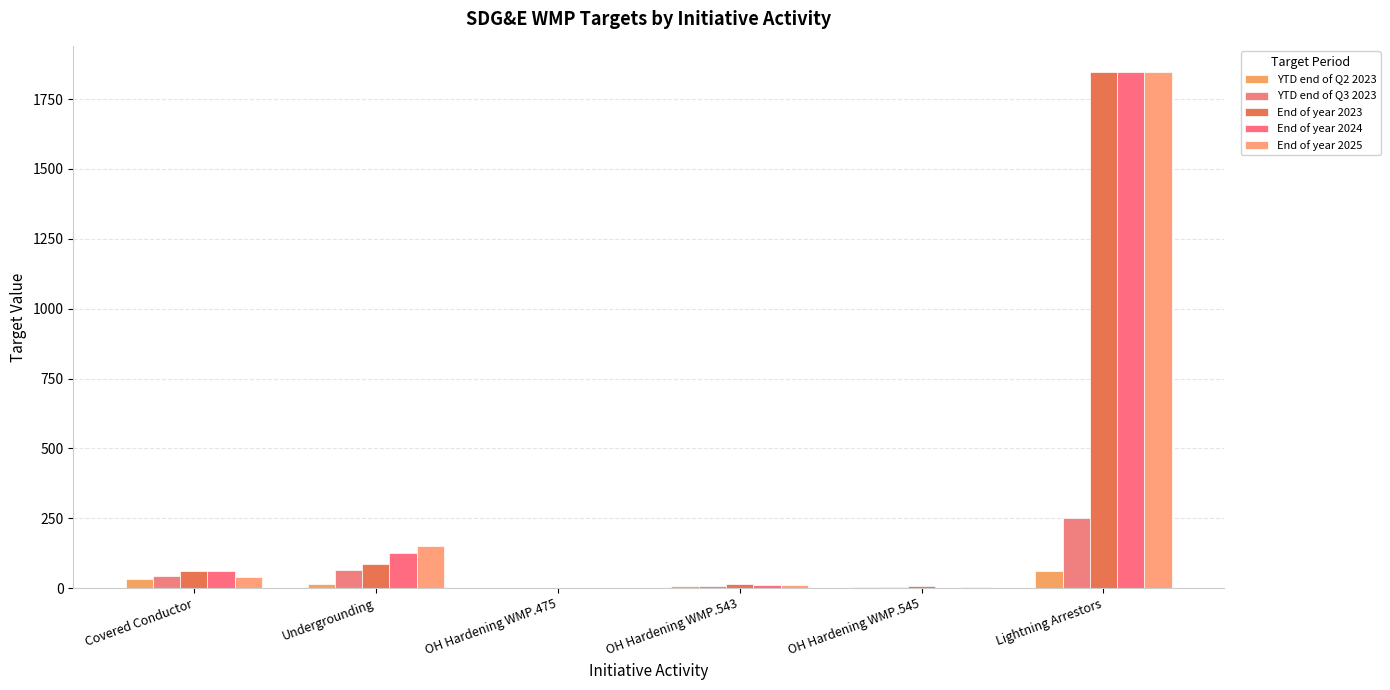

Reading left to right, extract all data points from this chart.

YTD end of Q2 2023: 33.0	12.9	1.8	7.8	2.7	60.0
YTD end of Q3 2023: 45.0	63.9	1.8	8.8	2.7	250.0
End of year 2023: 60.0	84.4	1.9	14.1	7.1	1848.0
End of year 2024: 60.0	125.0	0.0	10.2	1.0	1848.0
End of year 2025: 40.0	150.0	0.6	10.2	3.4	1848.0